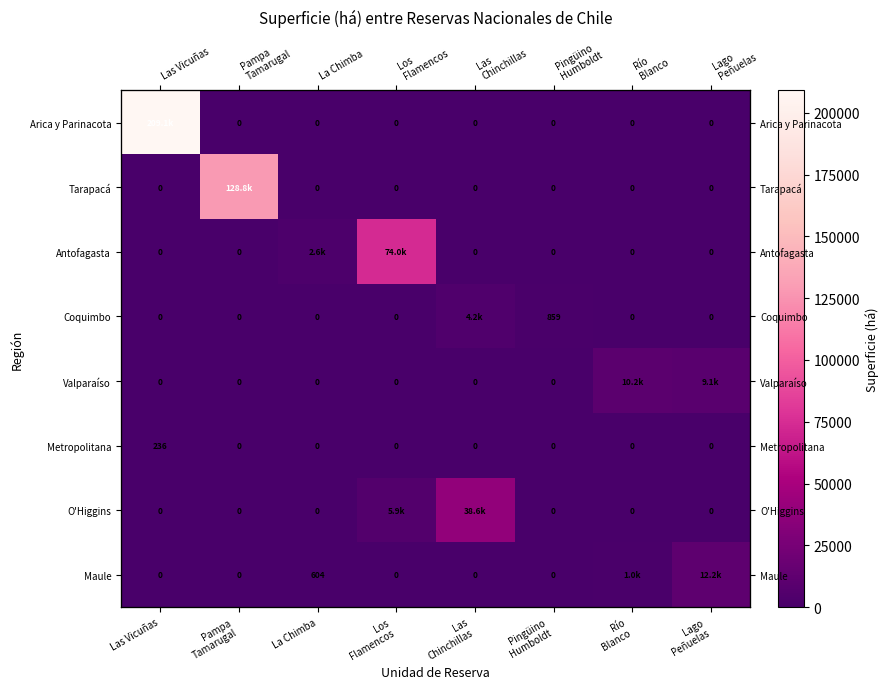

At which category is the sum across all series the highest?

Las Vicuñas